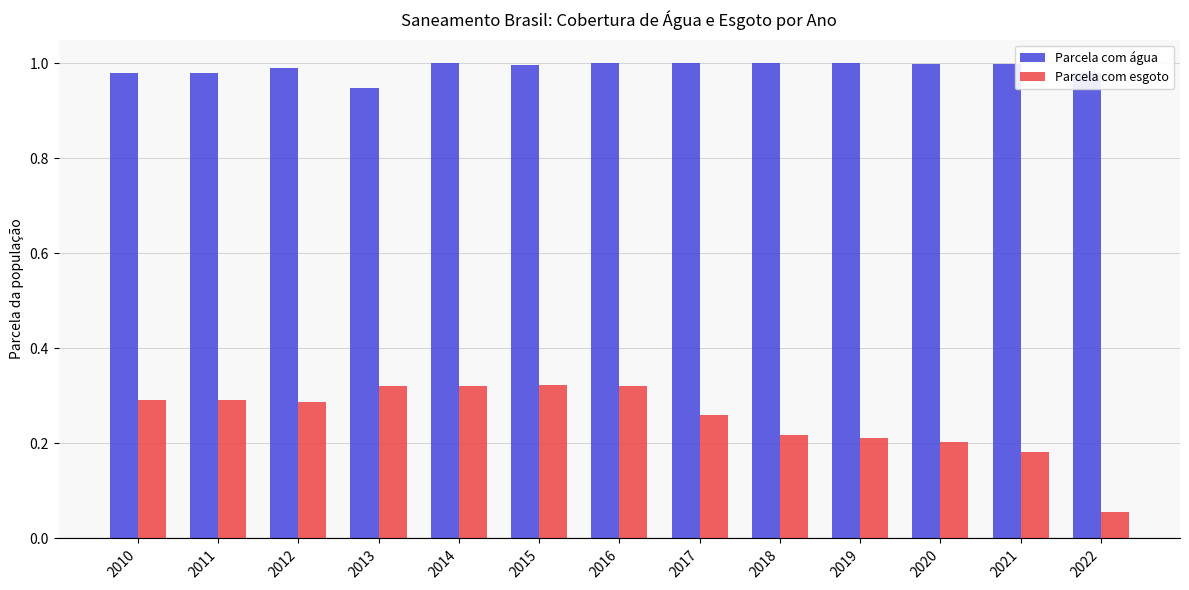

Which category has the lowest value in the Parcela com esgoto series?

2022